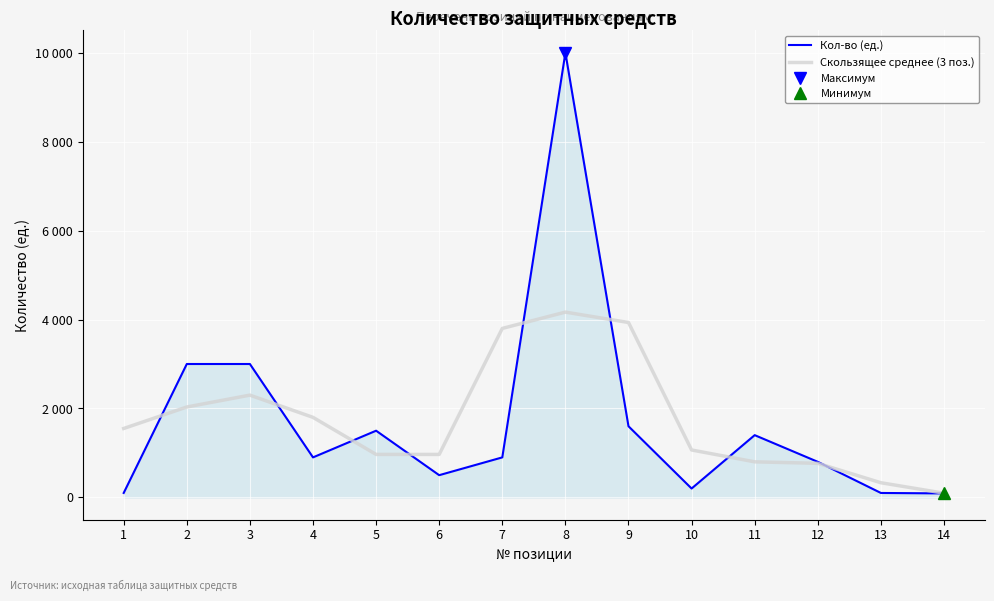

What are all the series names shown in the legend?

Кол-во (ед.), Скользящее среднее (3 поз.)